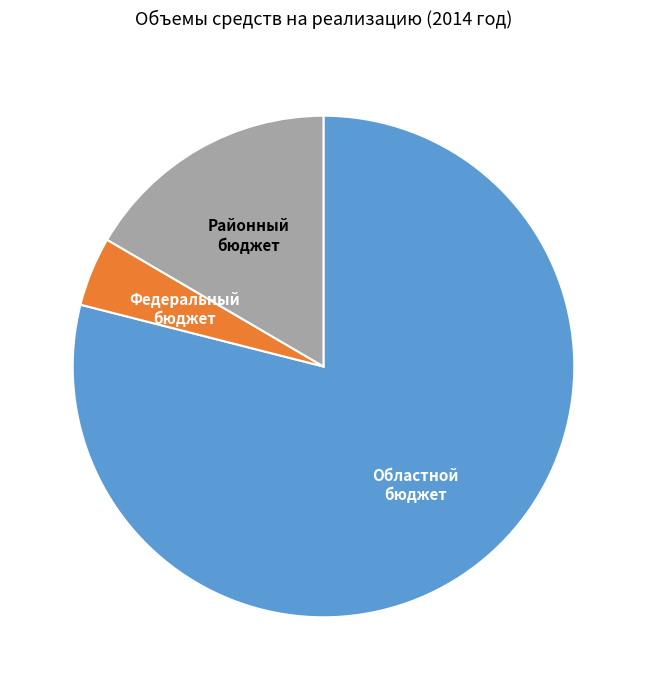

Does any single category account for the majority?

Yes